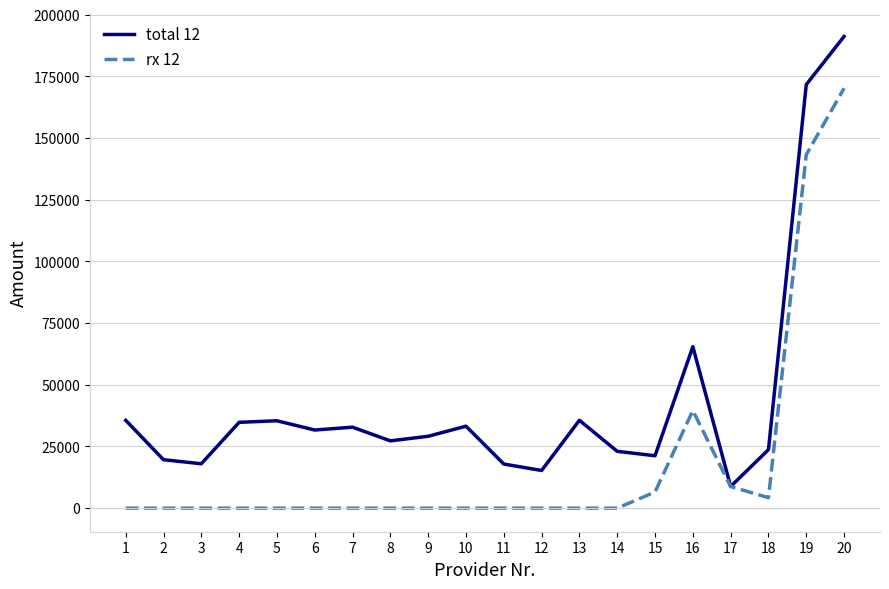

What are all the series names shown in the legend?

total 12, rx 12